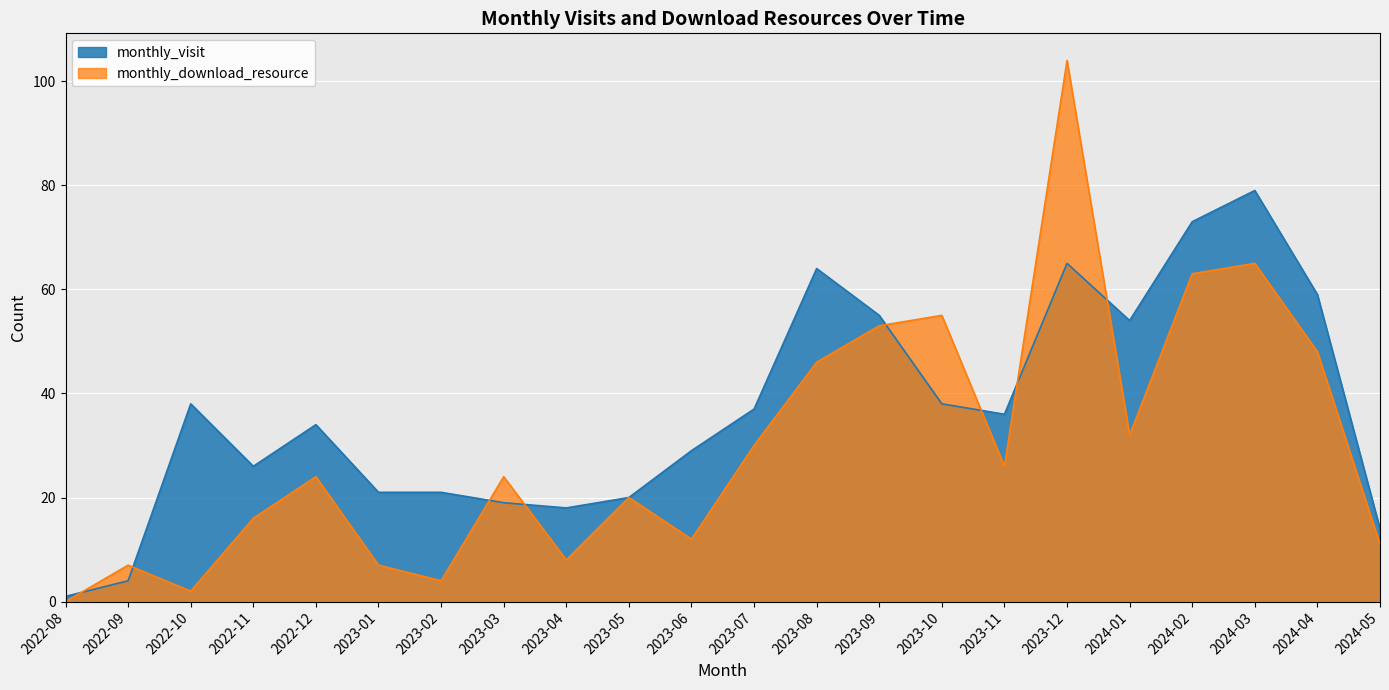

How many categories are shown in the chart?

22